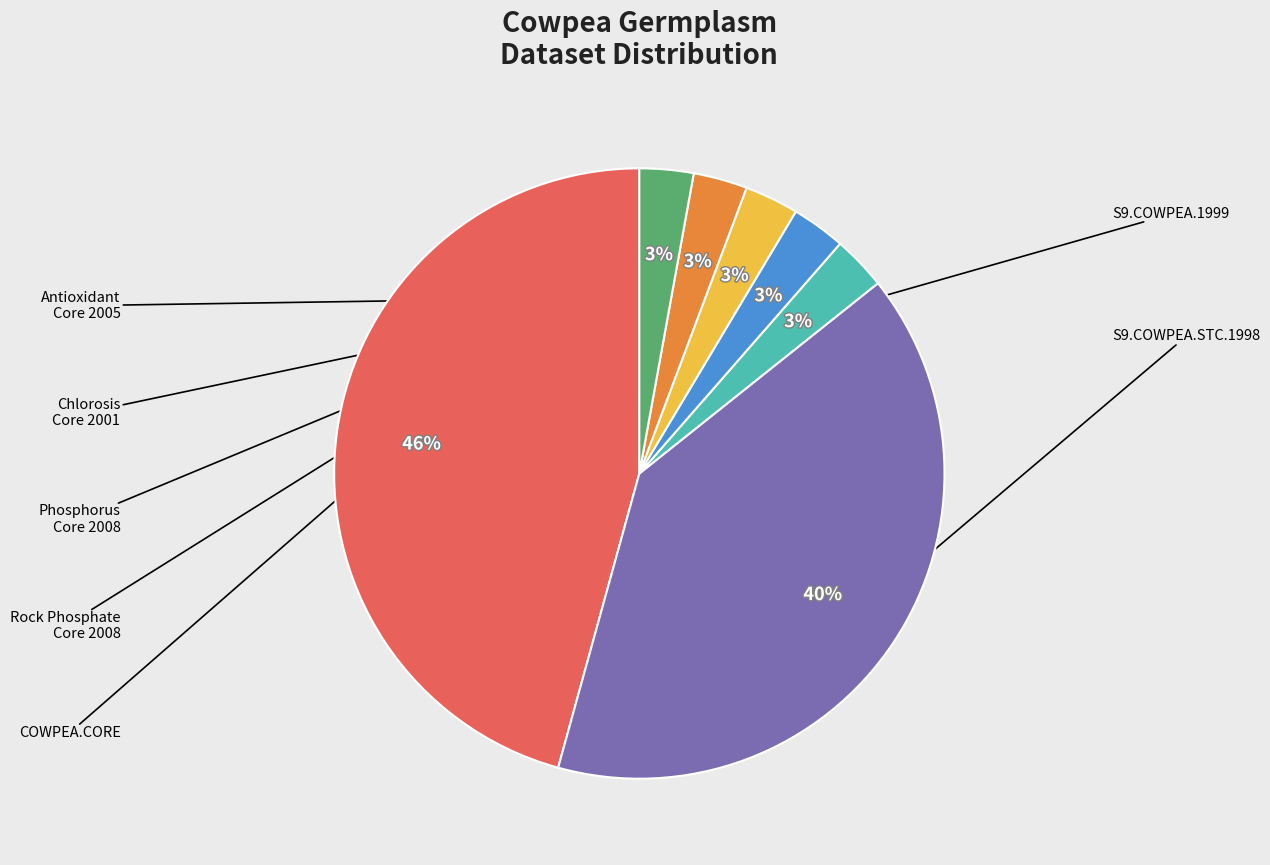

How many slices are in this pie chart?

7